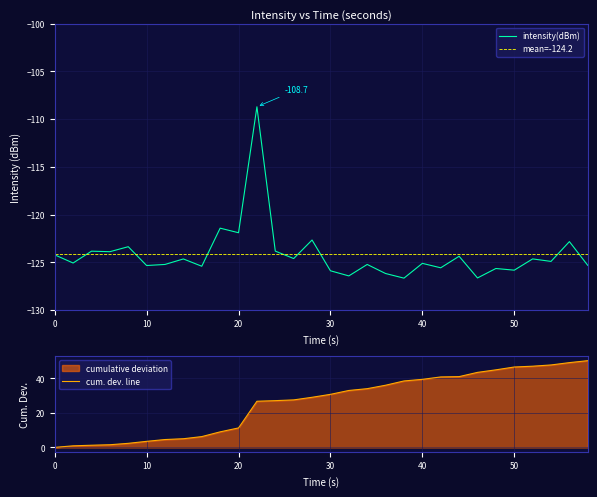

How many values are below -124?

21